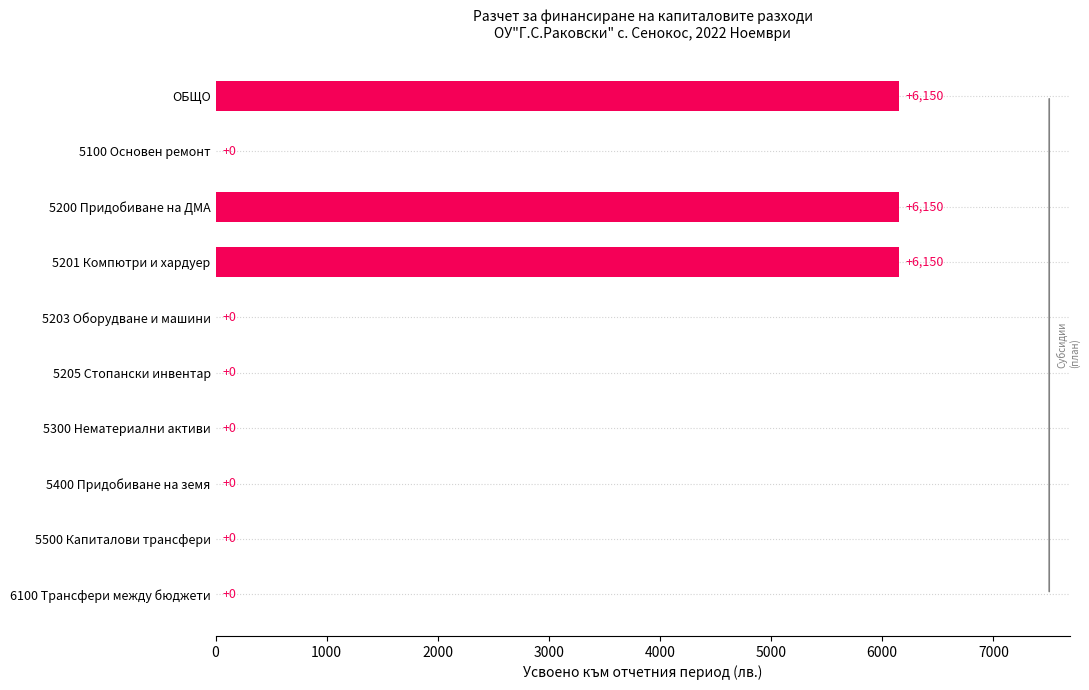

Does the chart contain stacked bars?

No